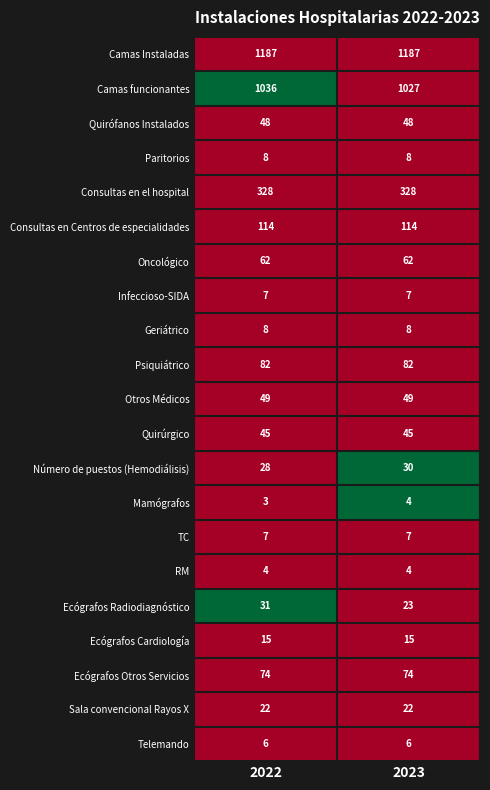

Which series has the largest range (max minus min)?

Camas funcionantes